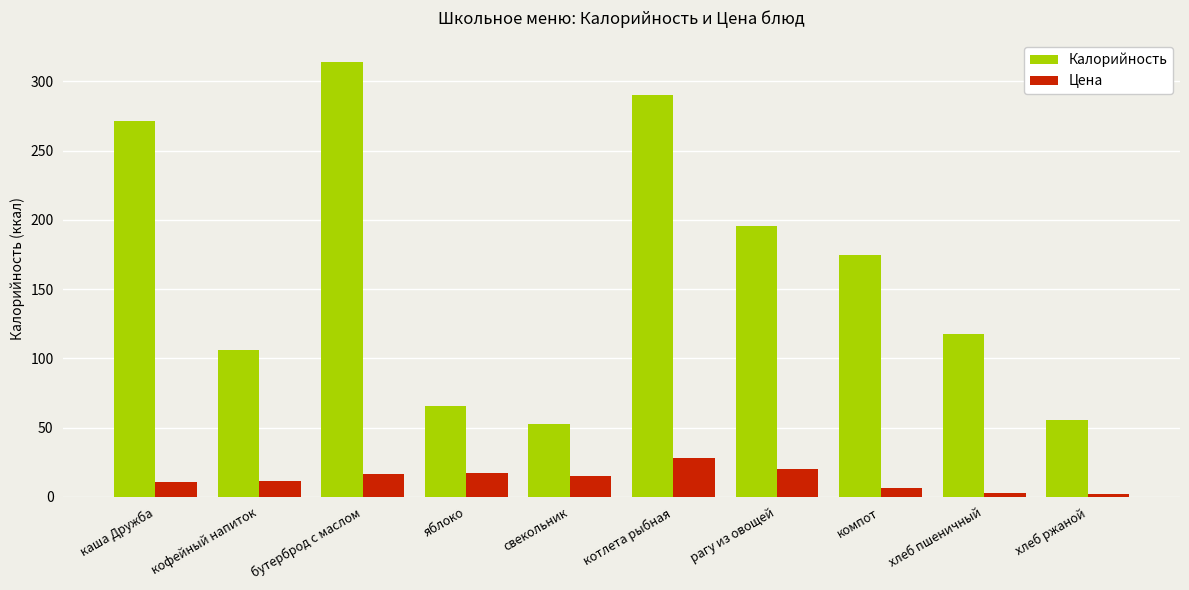

Which category has the lowest value in the Калорийность series?

свекольник